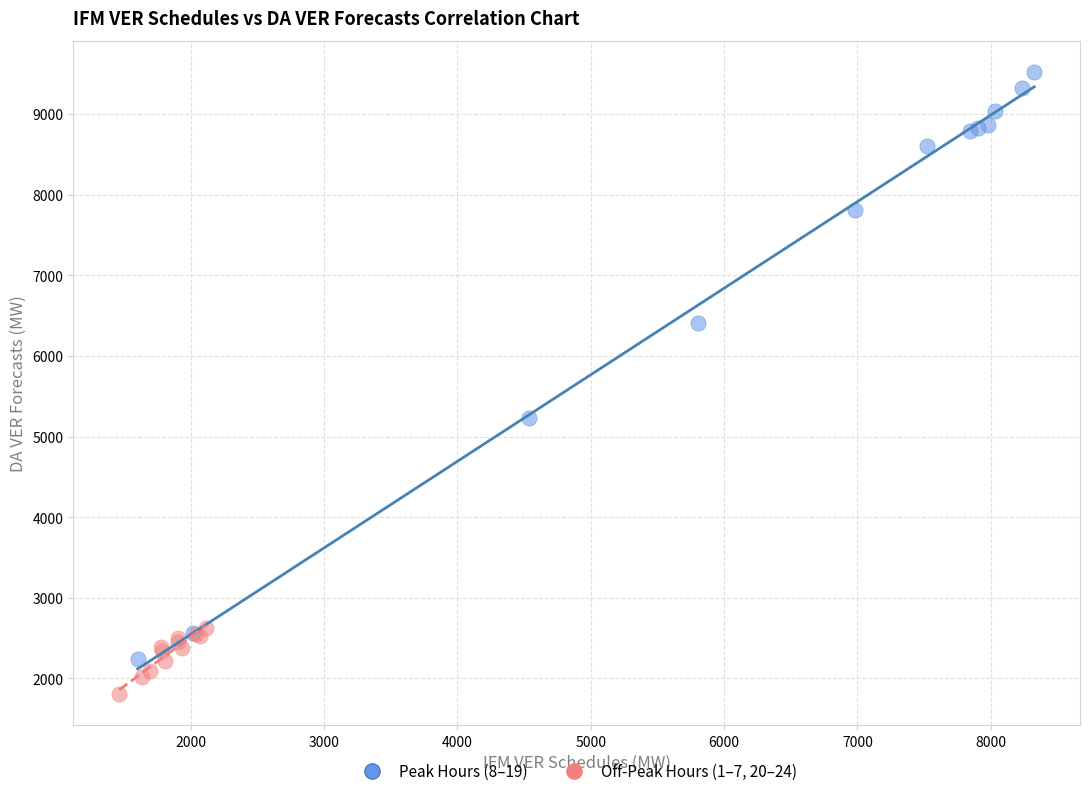

Which series contains the highest Y value?

Peak Hours (8–19)